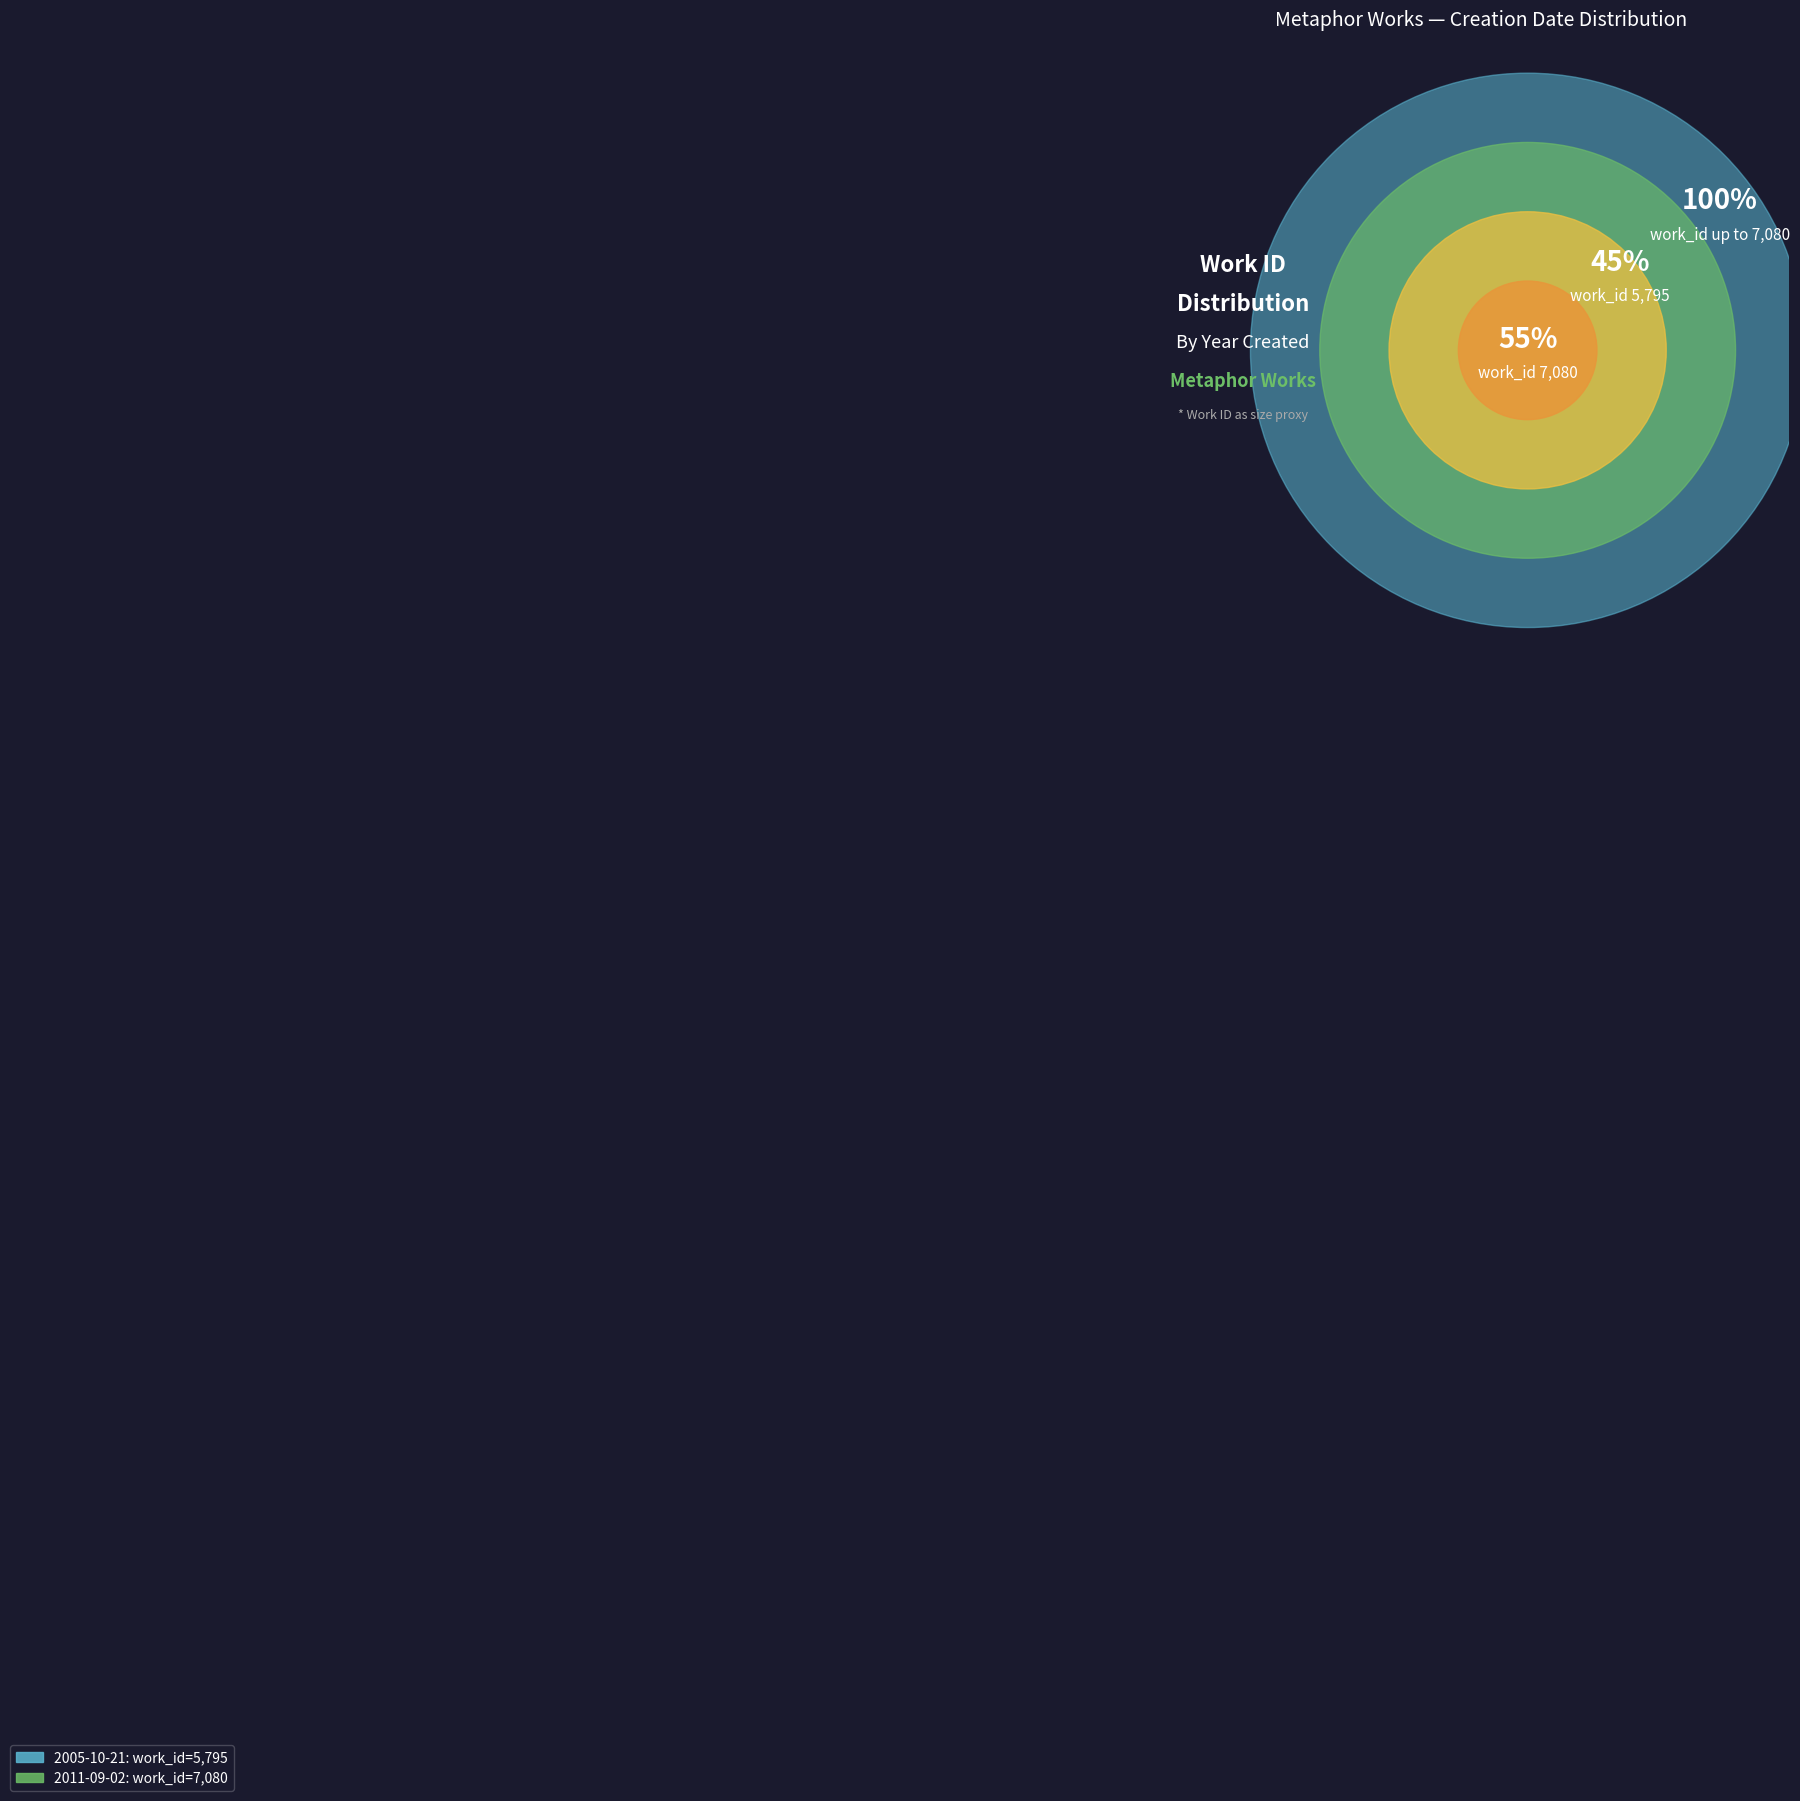

What is the ratio of the value at 2005-10-21 to the value at 2011-09-02?

0.8